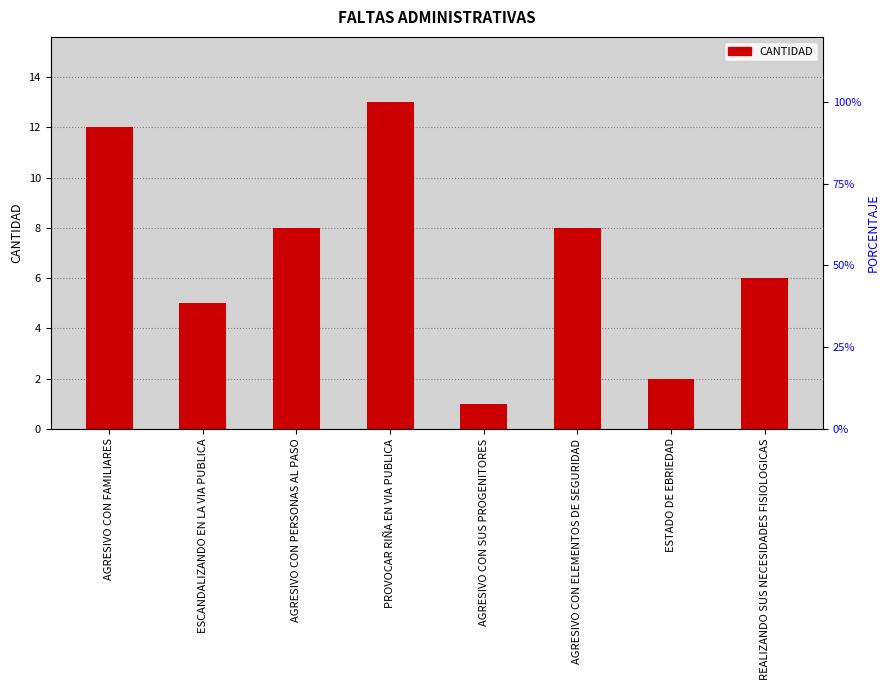

What is the maximum value shown in the chart?

13